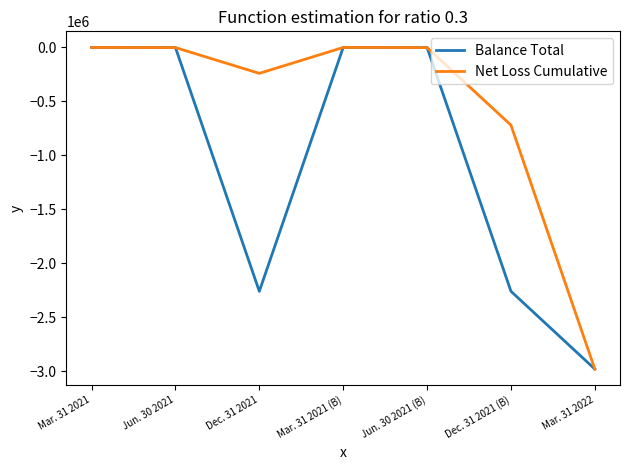

Which series has the largest total across all categories?

Net Loss Cumulative